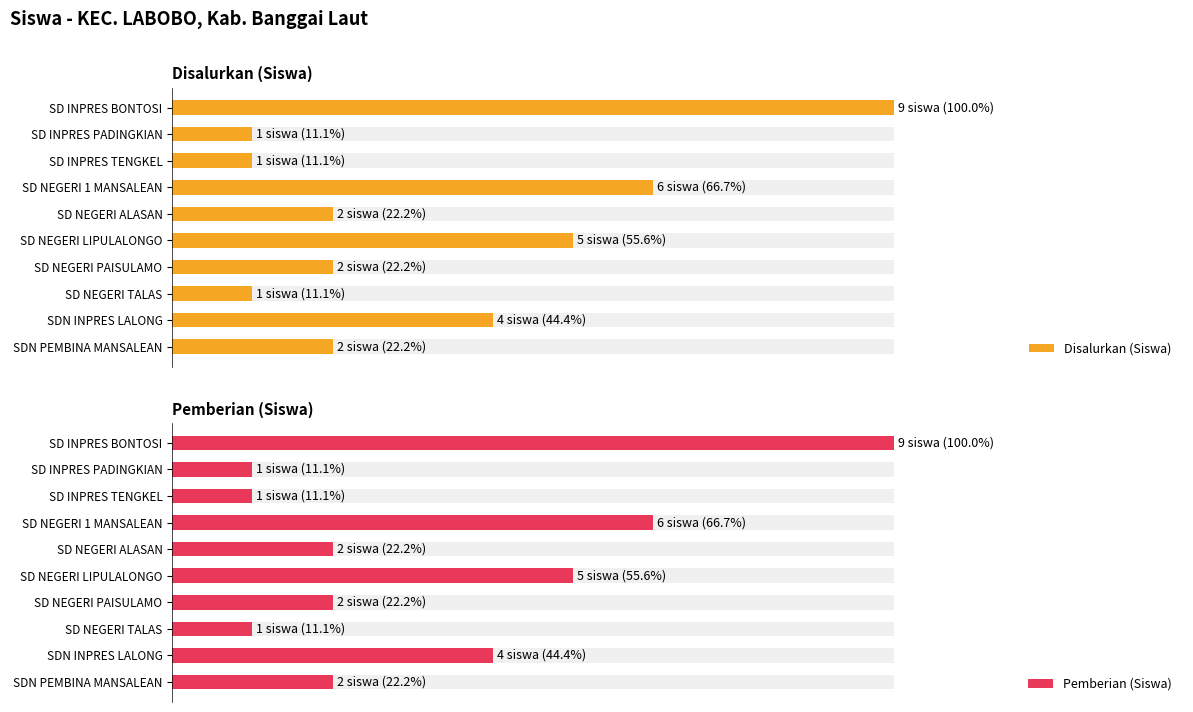

What is the value of the Disalurkan (Siswa) bar at the 5th from the left?

2